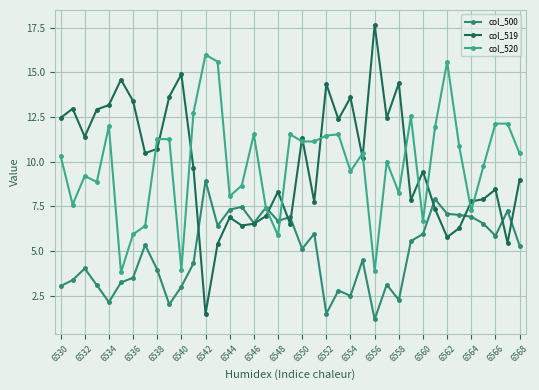

True or false: col_520 and col_519 intersect in this chart.

True